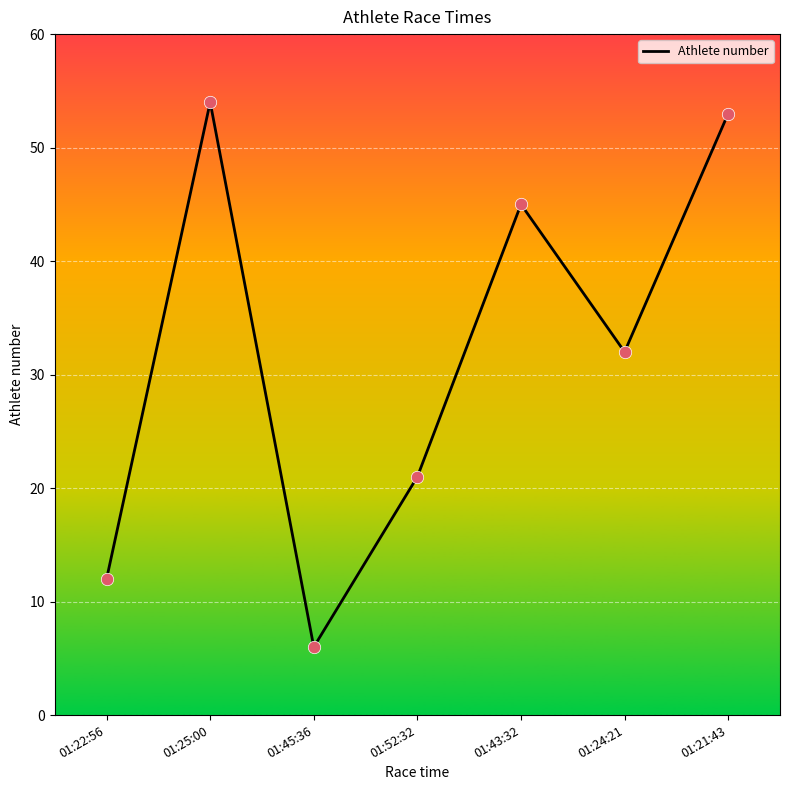

Which has a higher value, 01:43:32 or 01:21:43?

01:21:43